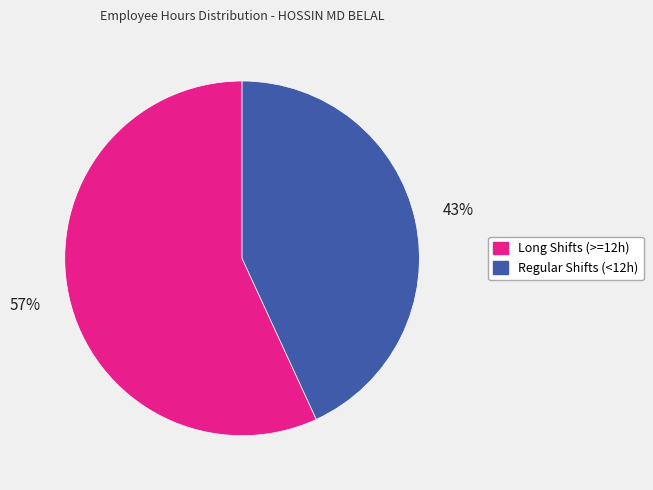

Is there any slice that represents more than half of the pie?

Yes